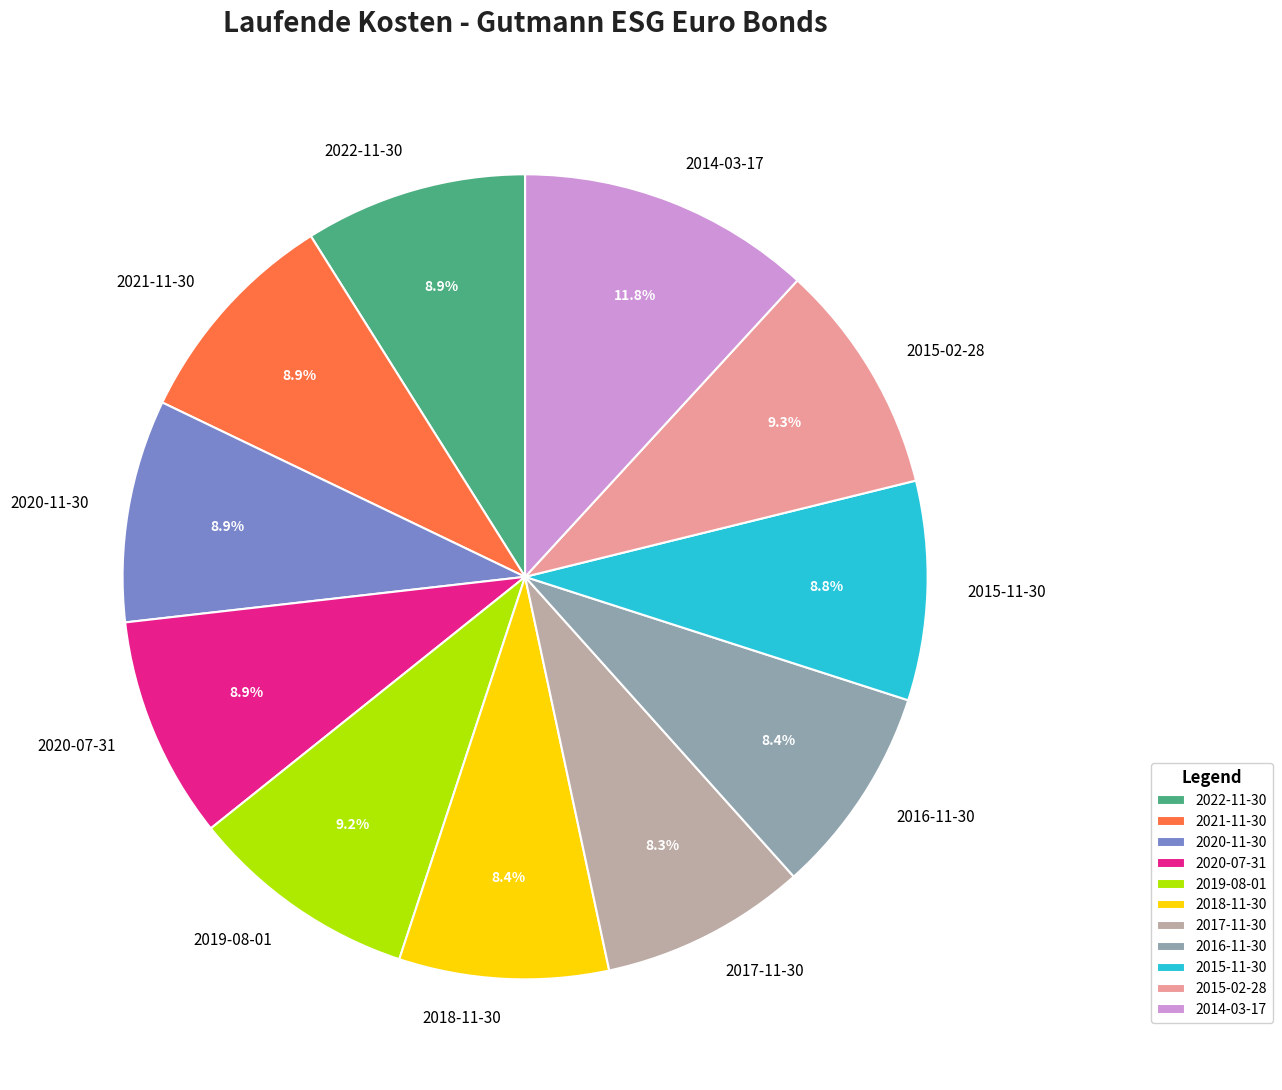

To the nearest percent, what portion does 2020-07-31 represent?

9%